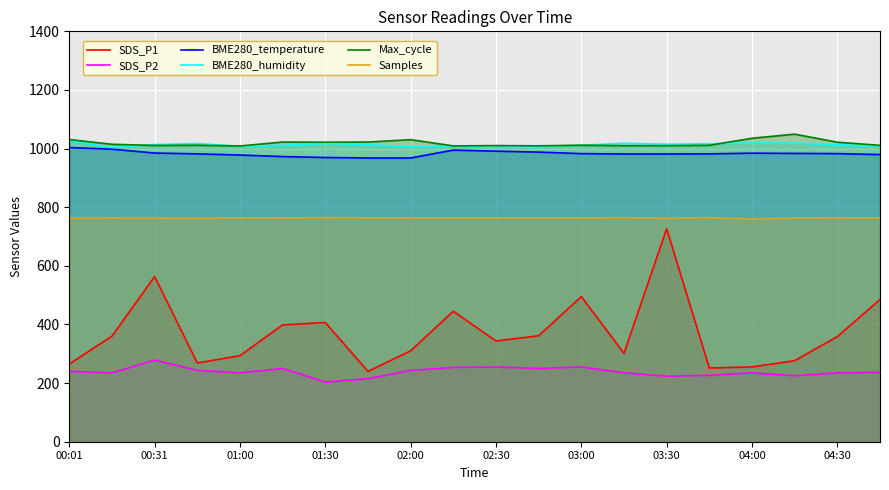

Which series has the widest spread of values?

SDS_P1